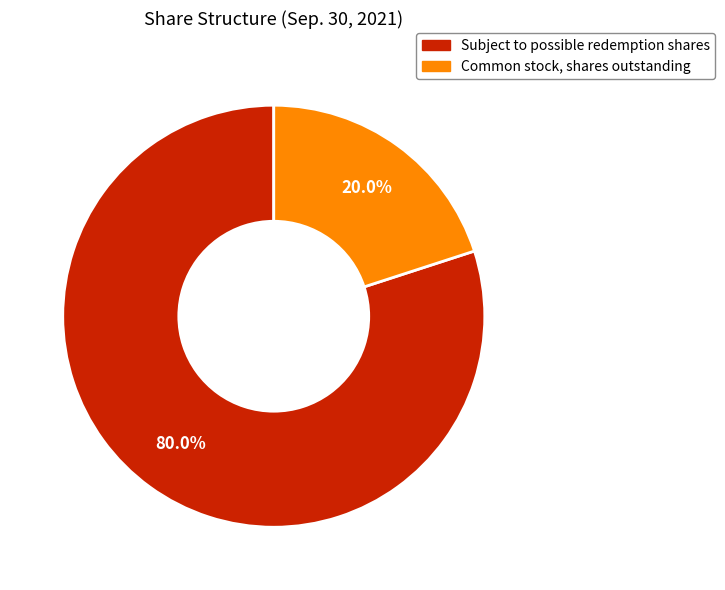

Is there a majority slice in this chart?

Yes